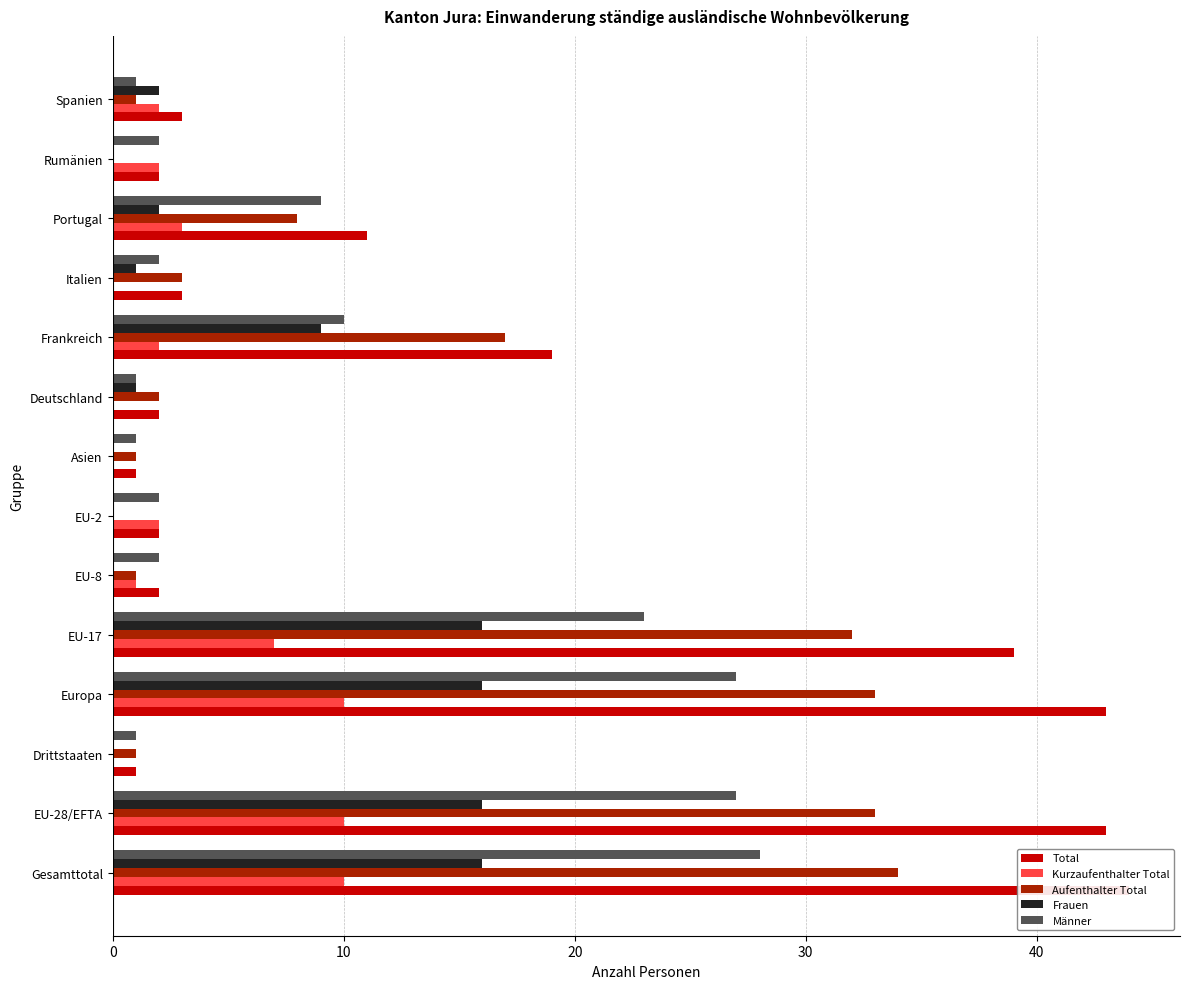

Read the Total value at Gesamttotal, to the nearest 10.

40